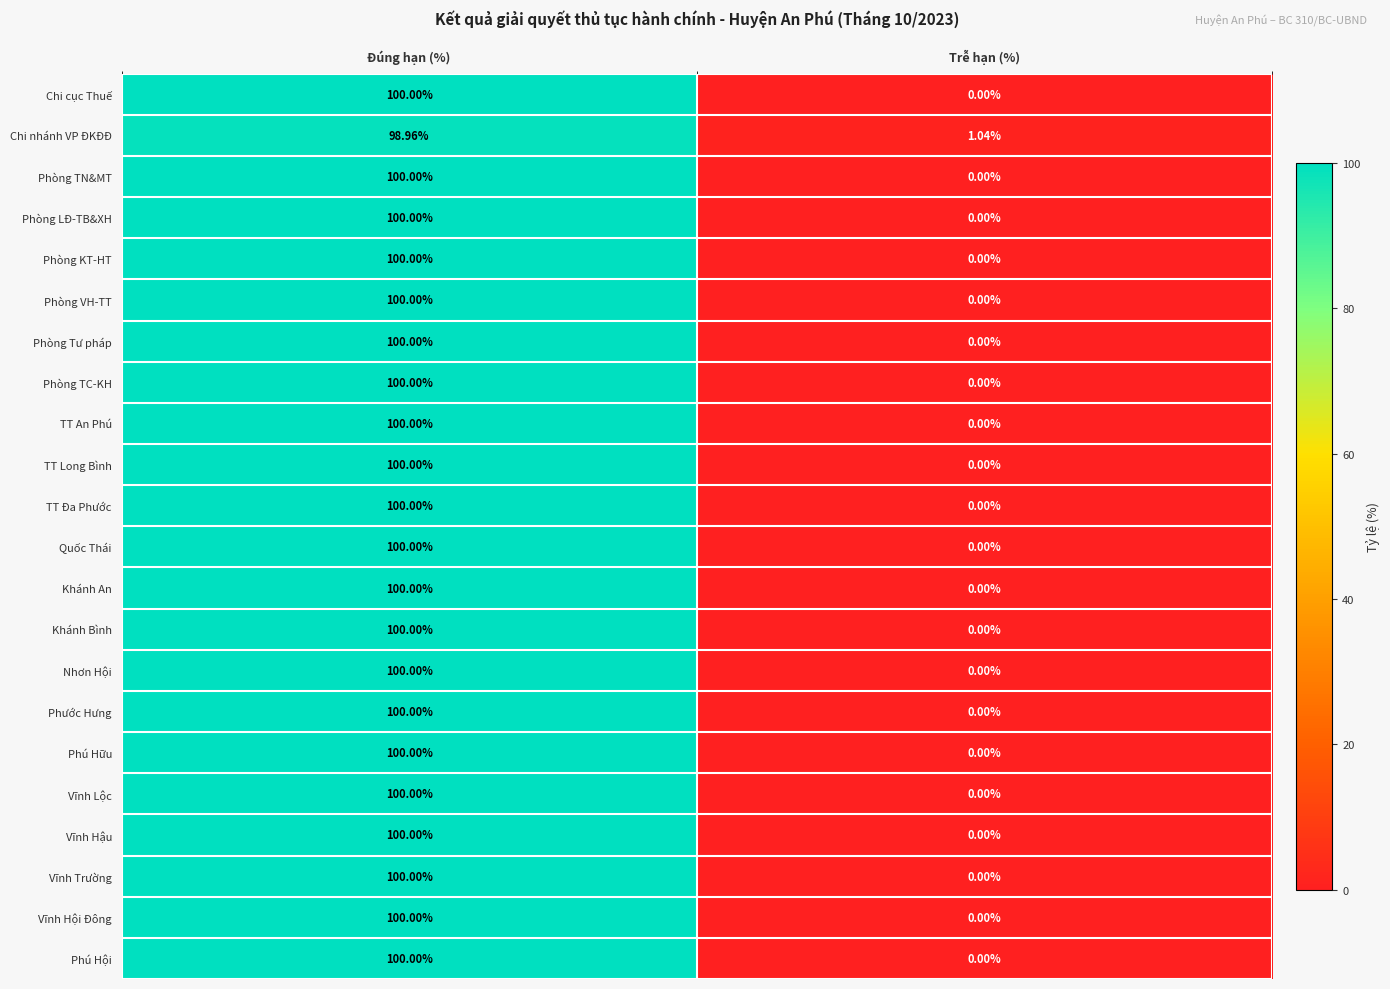

List the labels in order of Phú Hội value, smallest first.

Trễ hạn (%), Đúng hạn (%)